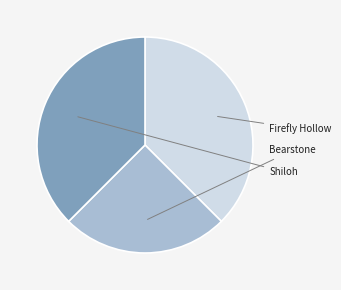

Is there a majority slice in this chart?

No